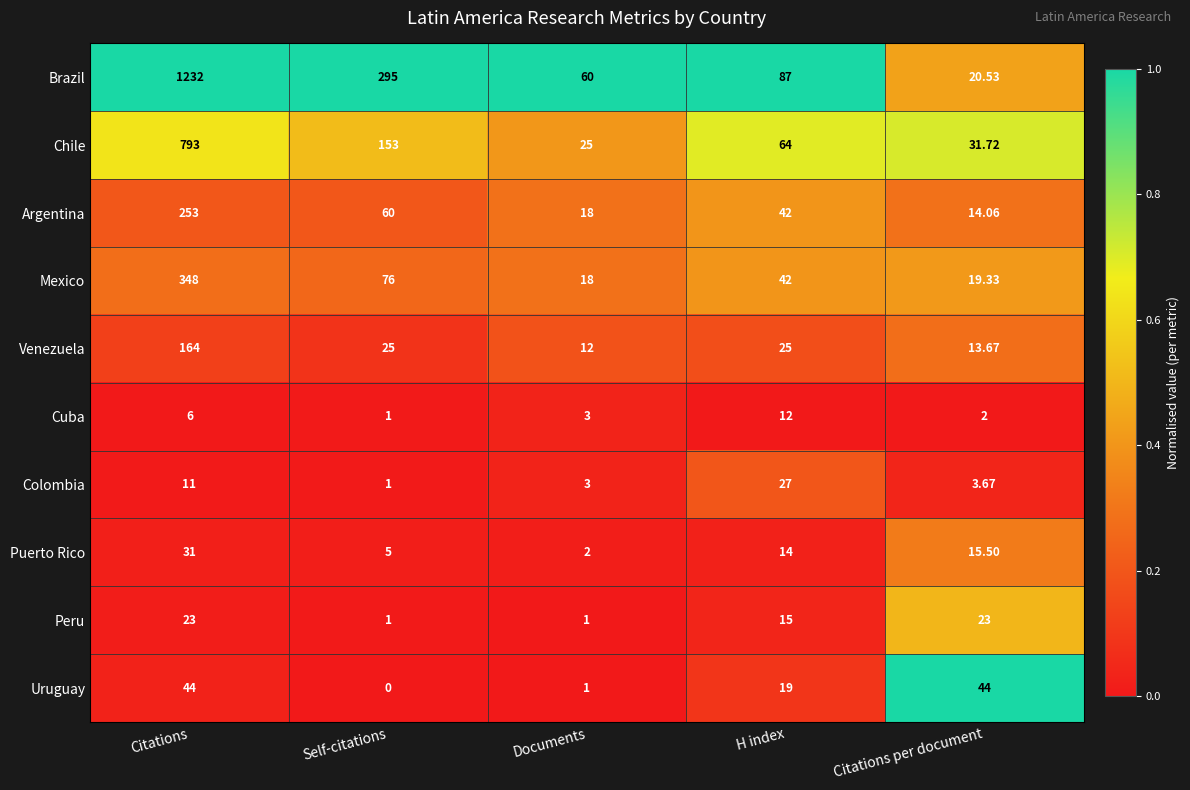

At which label is Brazil closest to 0?

Citations per document